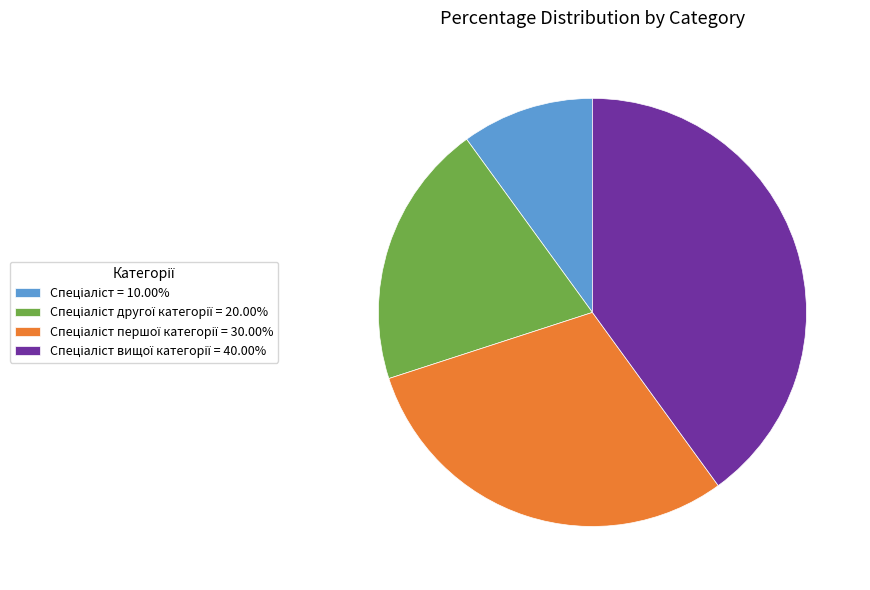

Is there any slice that represents more than half of the pie?

No